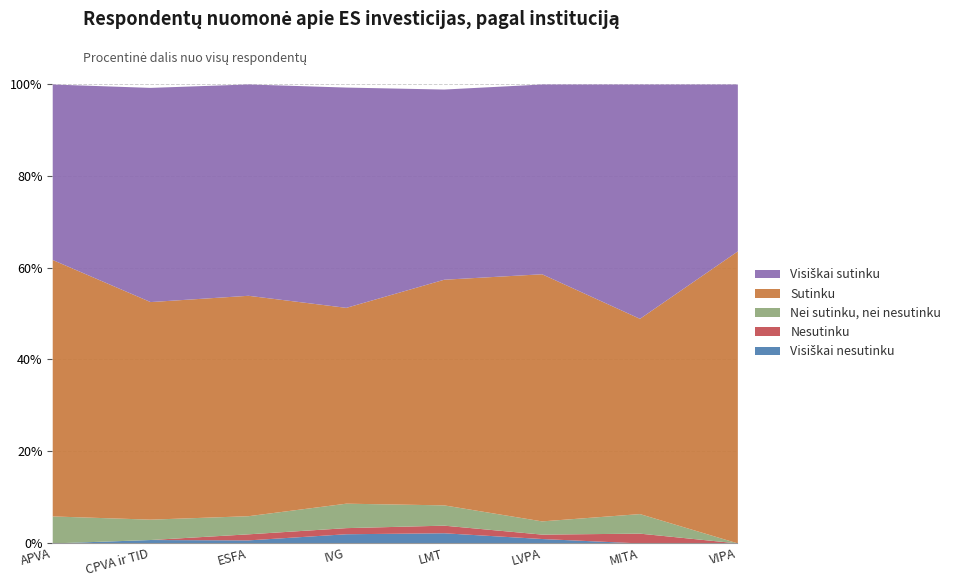

What is the label of the 6th point from the right?

ESFA